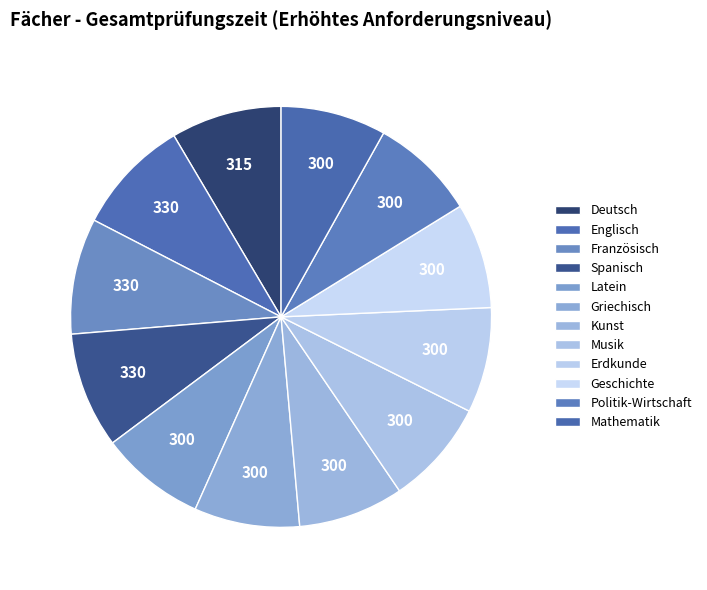

How many slices are in this pie chart?

12